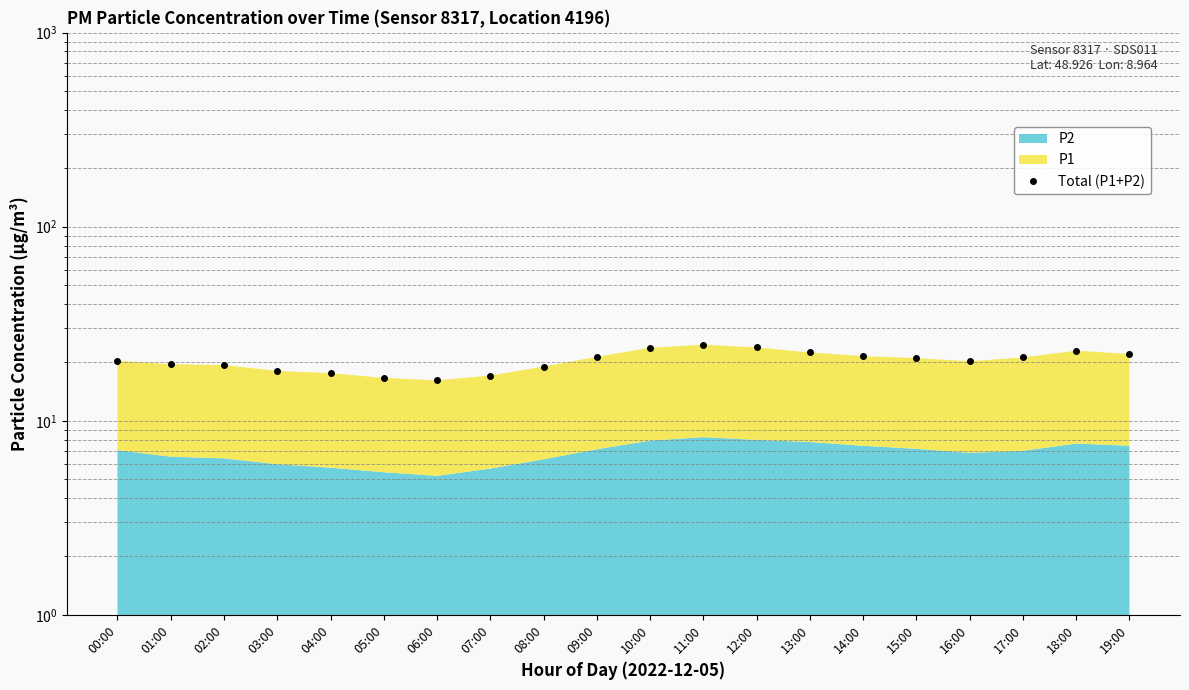

What position from the right is 15:00?

5